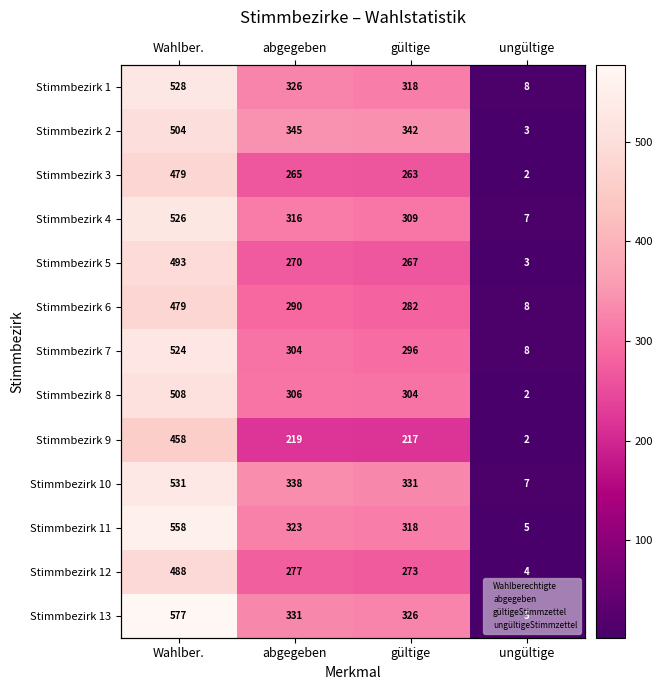

At how many categories does at least one series exceed 235?

3